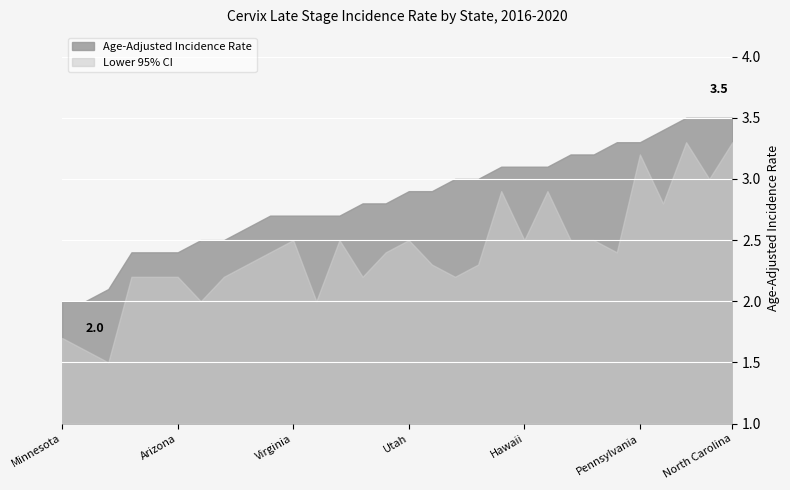

What is the label of the 29th point from the right?

New Hampshire